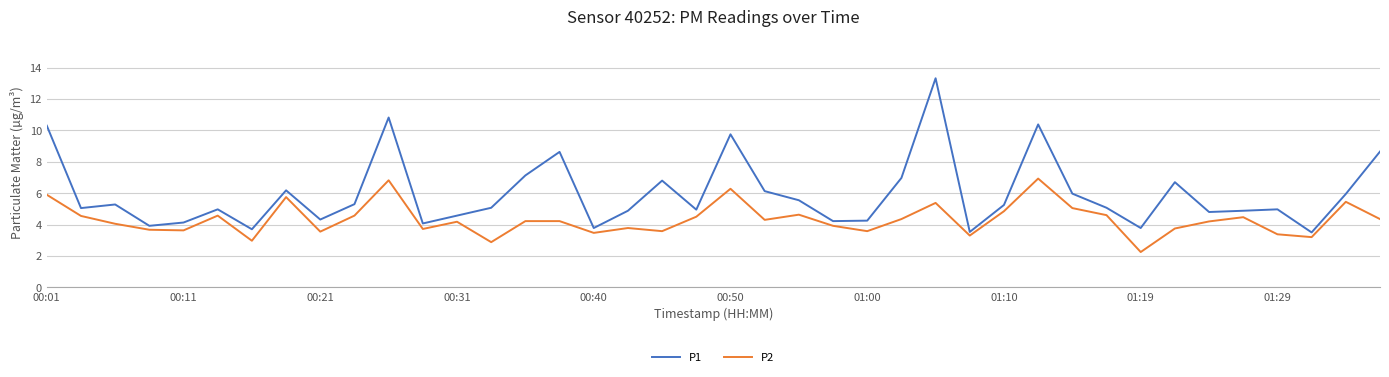

What is the difference between the maximum and minimum values in the P2 series?

4.7